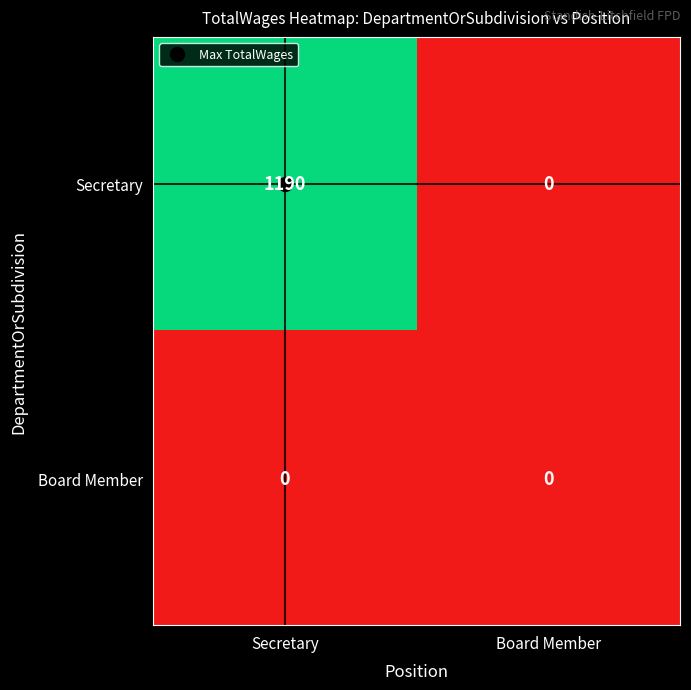

Rank the series by their average value, from highest to lowest.

Secretary, Board Member